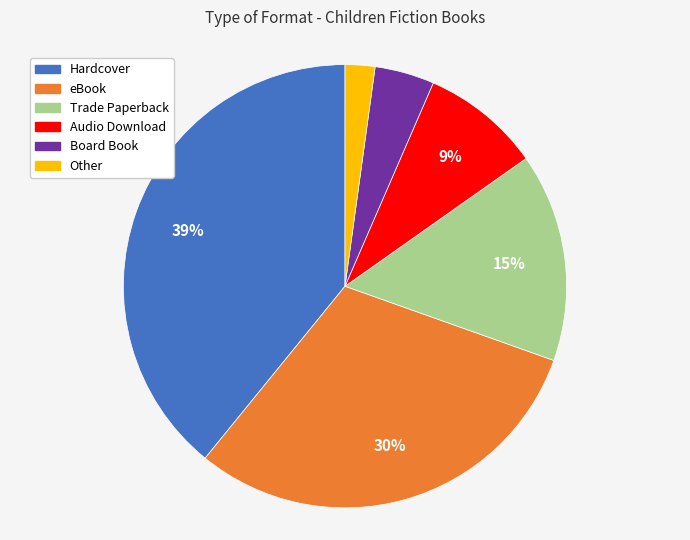

Is Audio Download the majority of the pie?

No